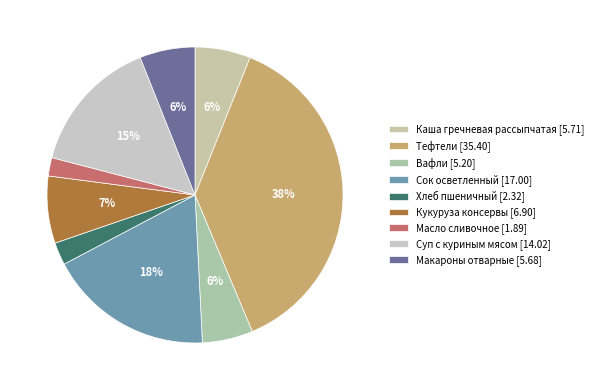

Which category has the biggest portion of the pie?

Тефтели